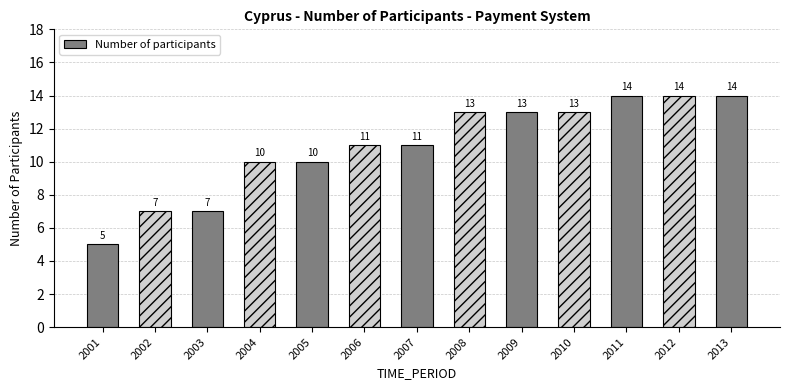

How many bars are there in total?

13